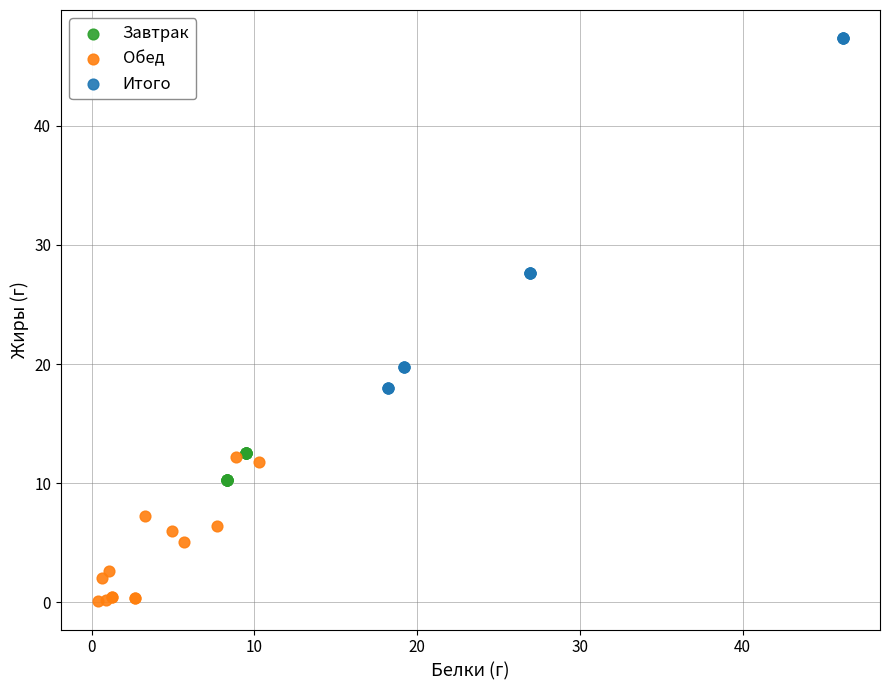

What are all the series names shown in the legend?

Завтрак, Обед, Итого